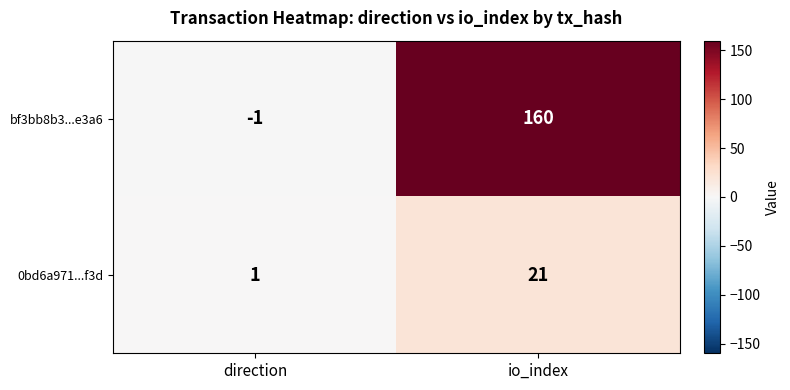

What is the difference between the maximum and minimum values in the 0bd6a971...f3d series?

20